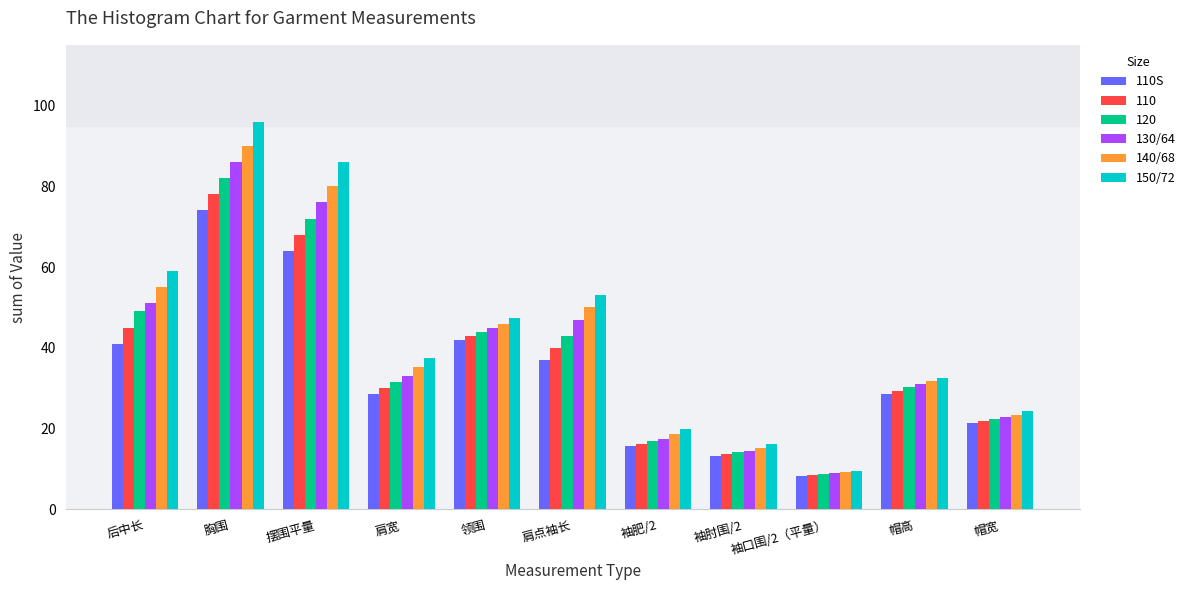

What is the value of the 130/64 bar at the 2nd from the left?

86.0